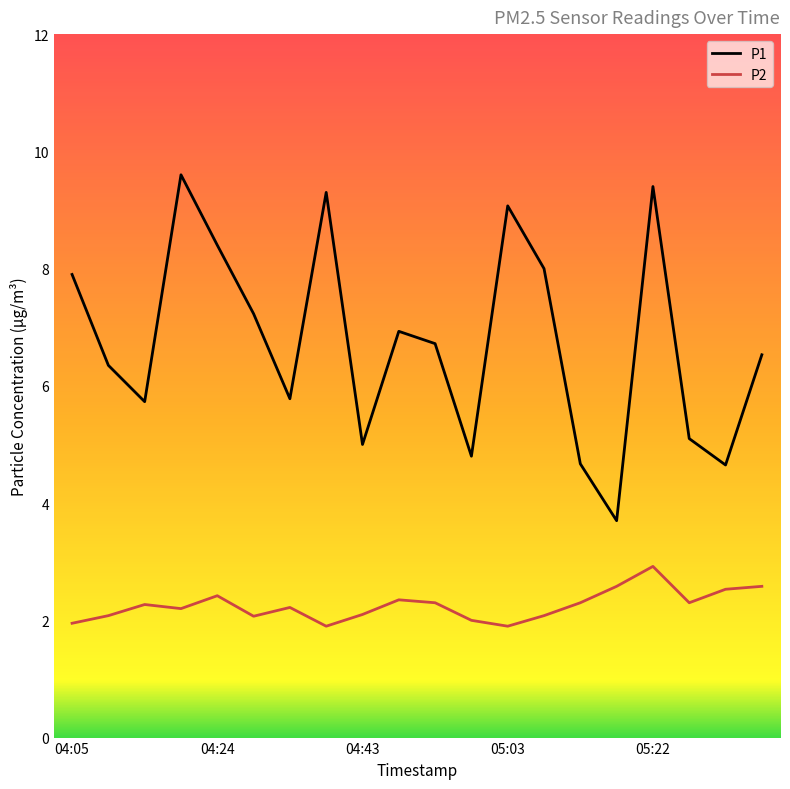

How many values in the P1 series exceed 6?

12